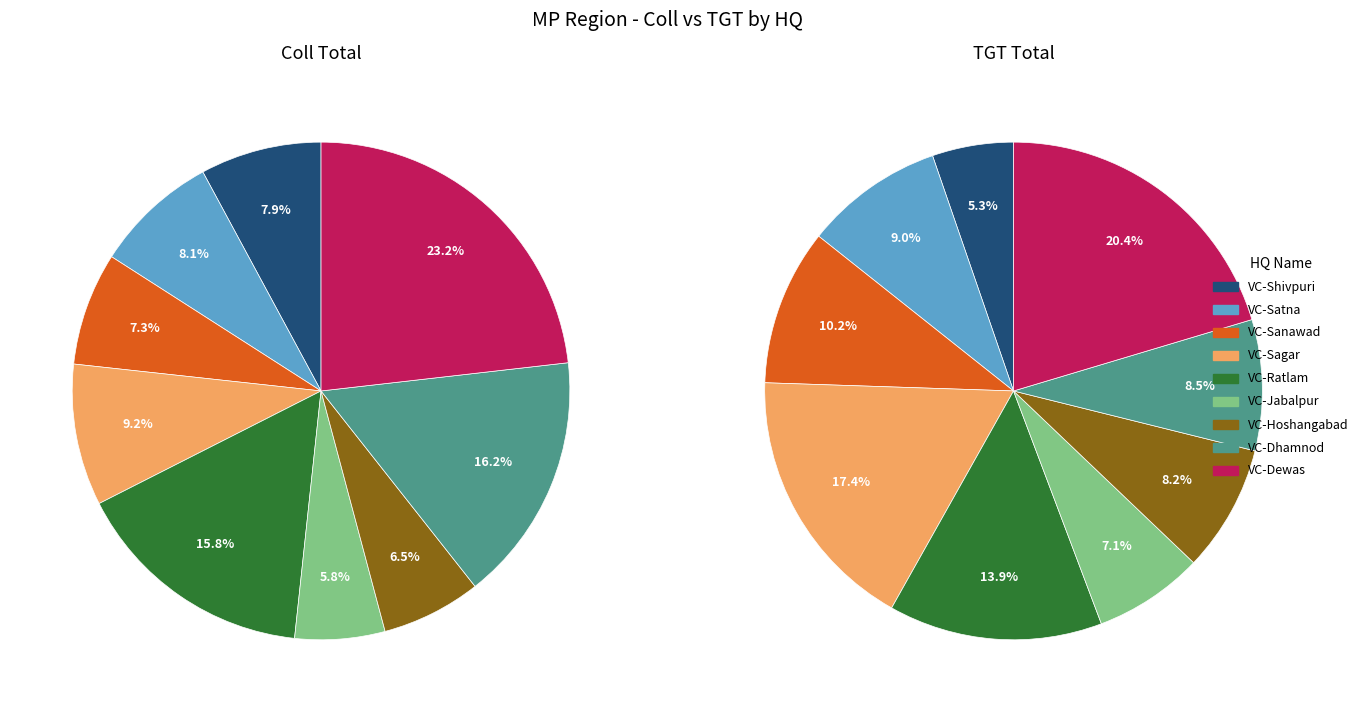

Which slice is the largest?

VC-Dewas